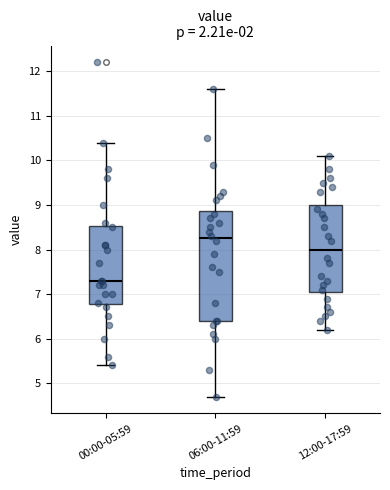

Which box has the lowest median line?

00:00-05:59